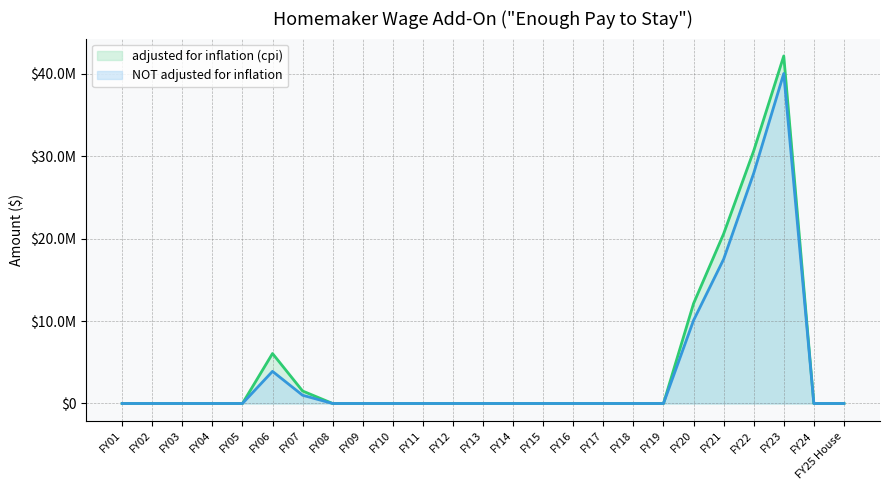

At which label does adjusted for inflation (cpi) reach its minimum?

FY01